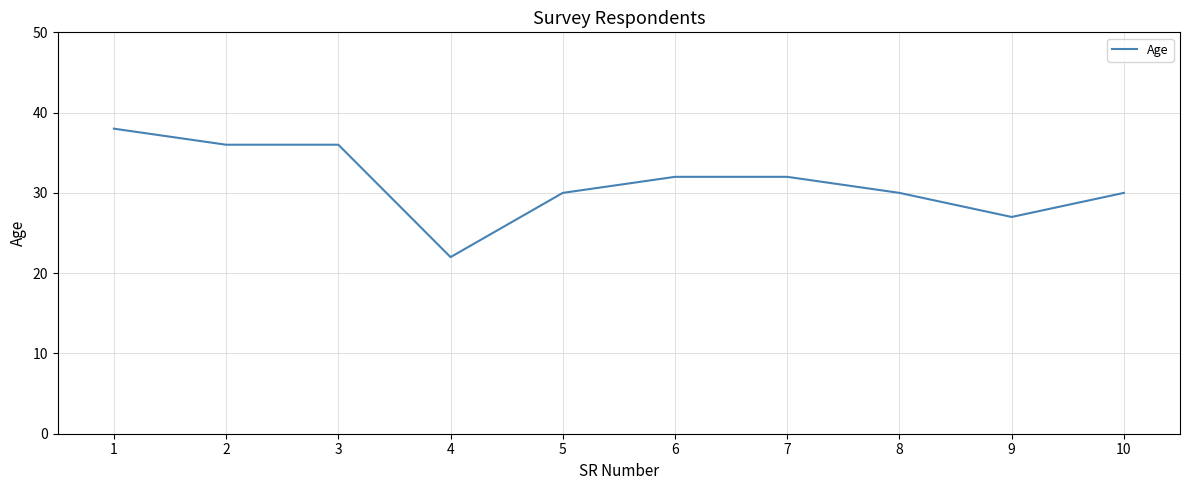

What is the difference between the second highest and second lowest values?

9